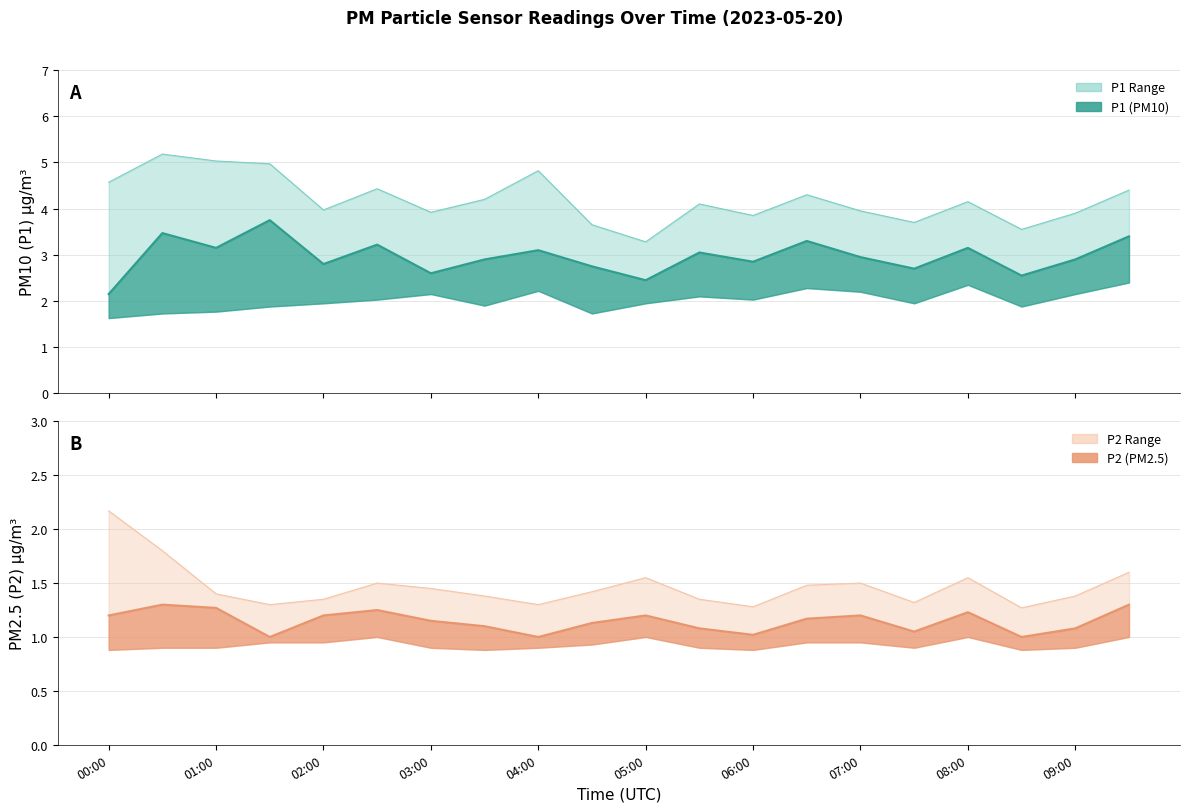

True or false: P2 and P2_upper intersect in this chart.

False